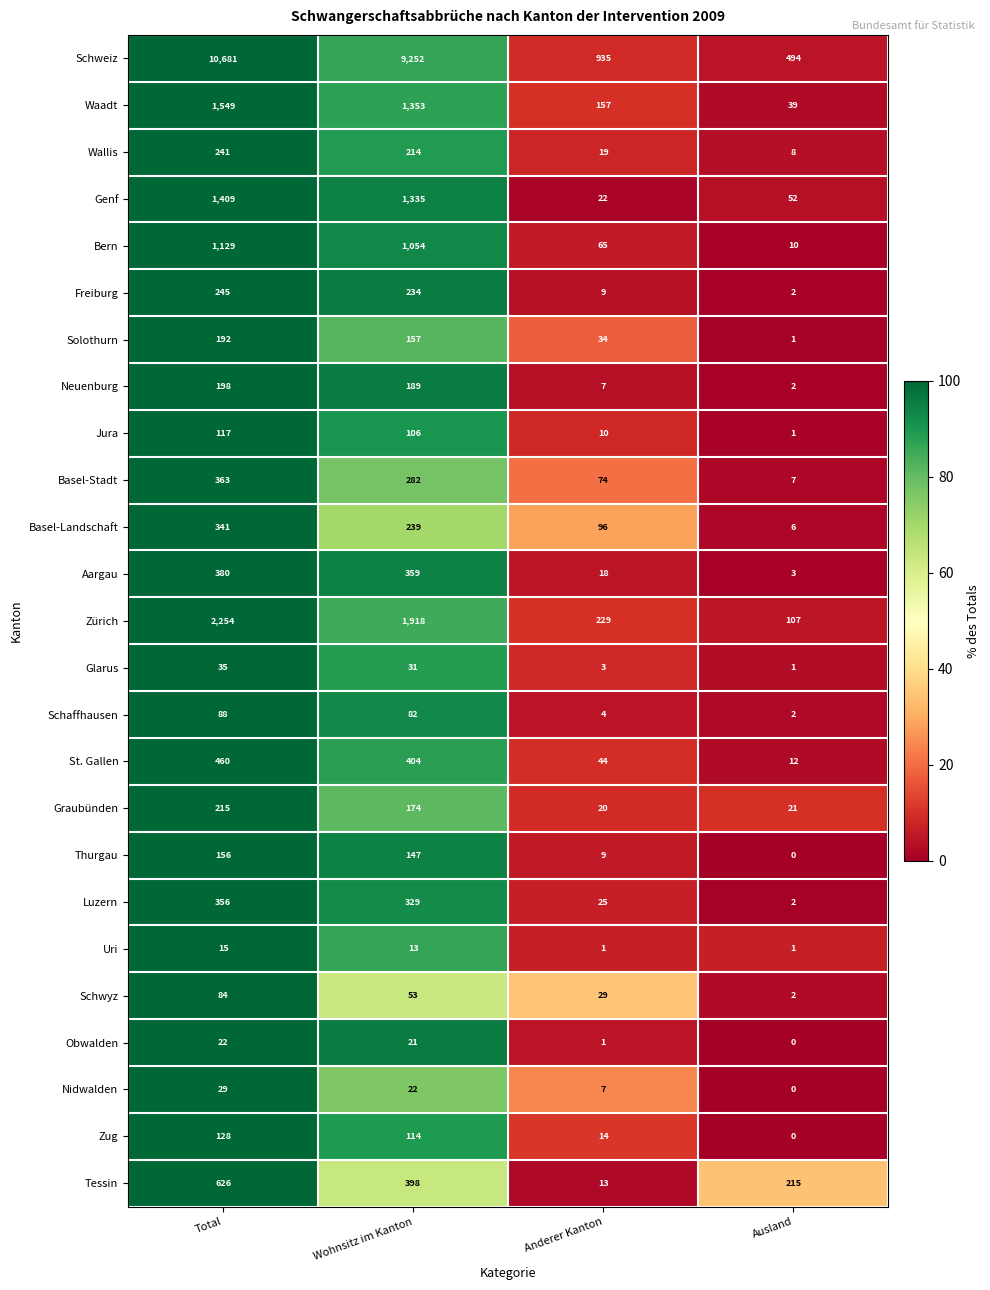

What is the spread (max minus min) of values at Ausland?

494